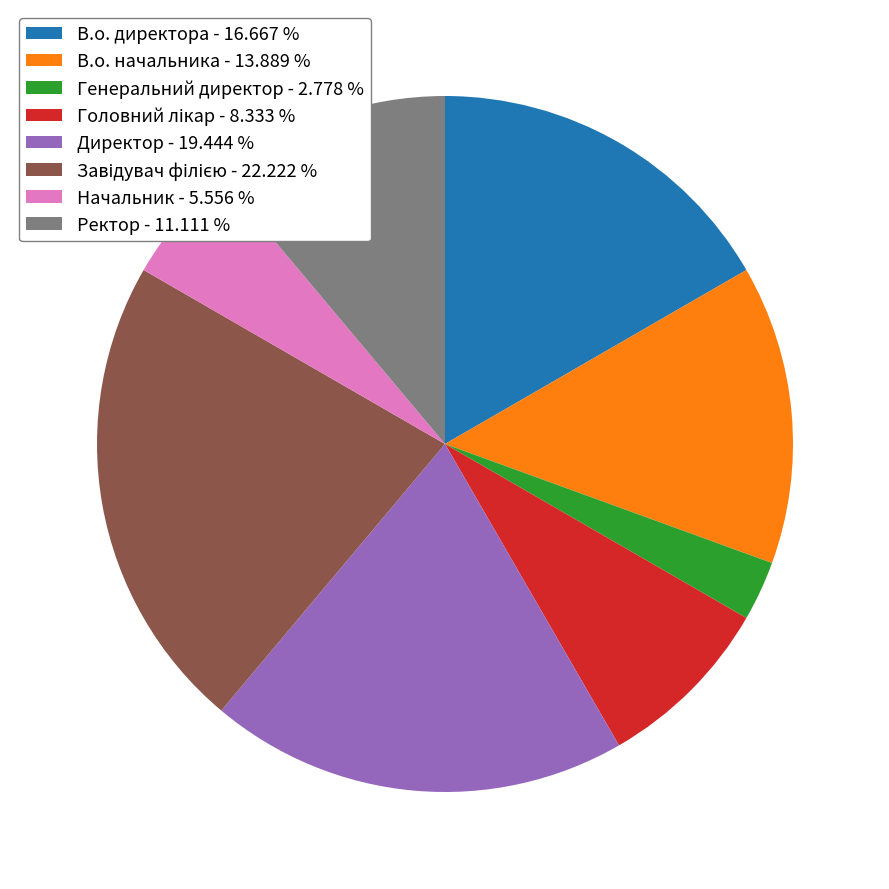

Is the sum of Начальник - 5.556 % and В.о. директора - 16.667 % greater than half?

No